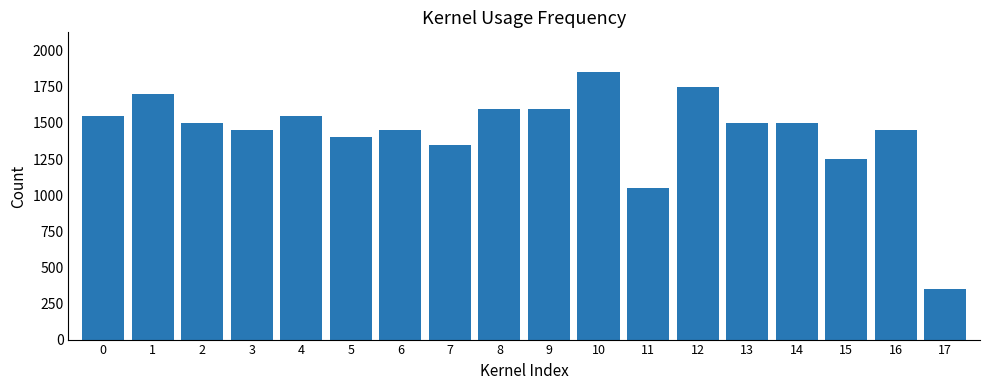

True or false: the data shows 548 at 16.

False